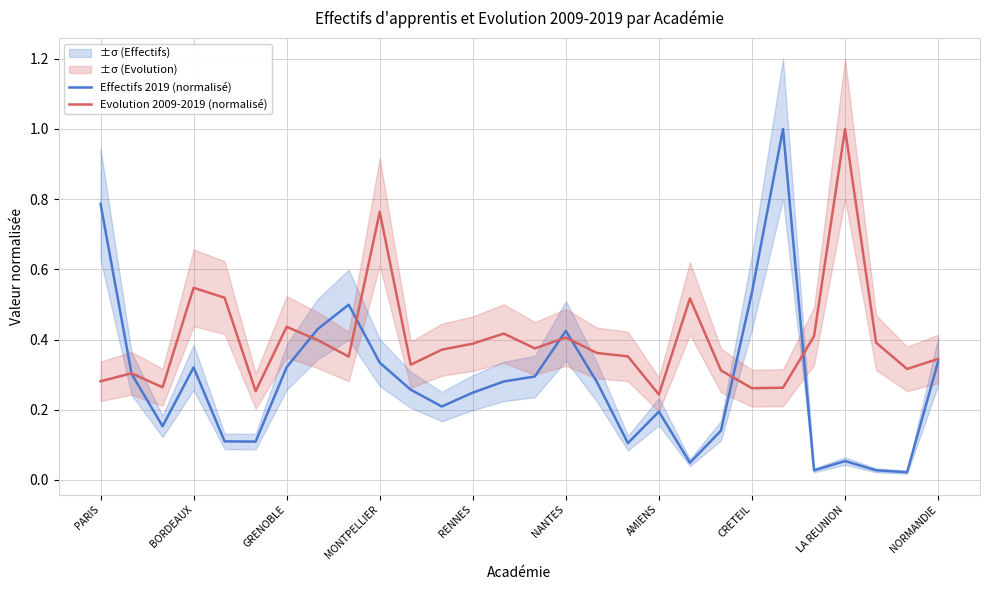

List the series in order of their peak value, highest first.

Effectifs 2019 (normalisé), Evolution 2009-2019 (normalisé)